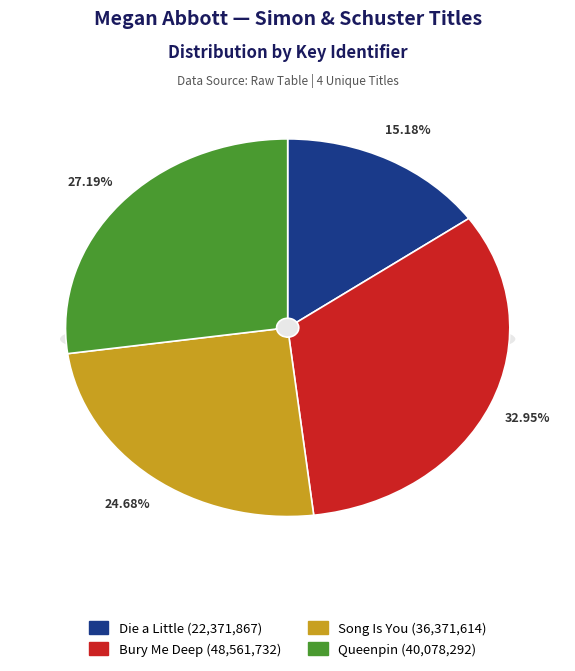

What is the ratio of the value at Queenpin to the value at Die a Little?

1.8